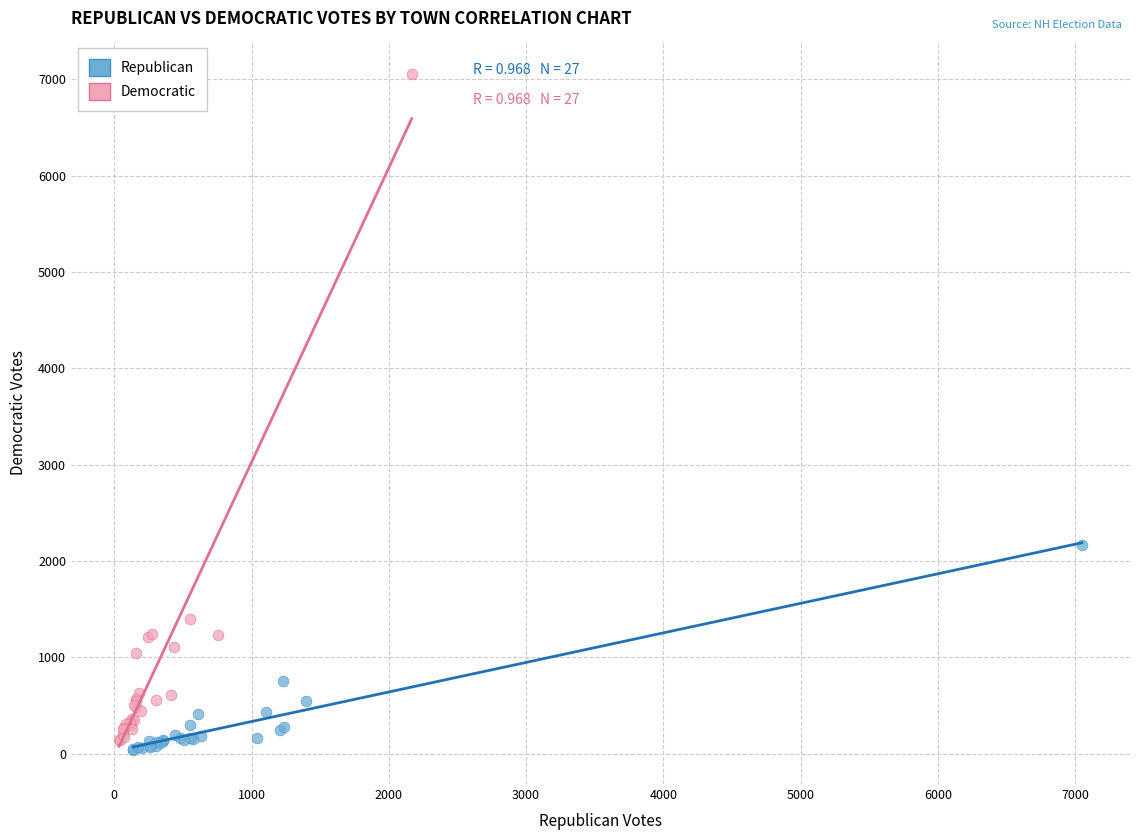

Which series reaches the maximum Y coordinate?

Democratic